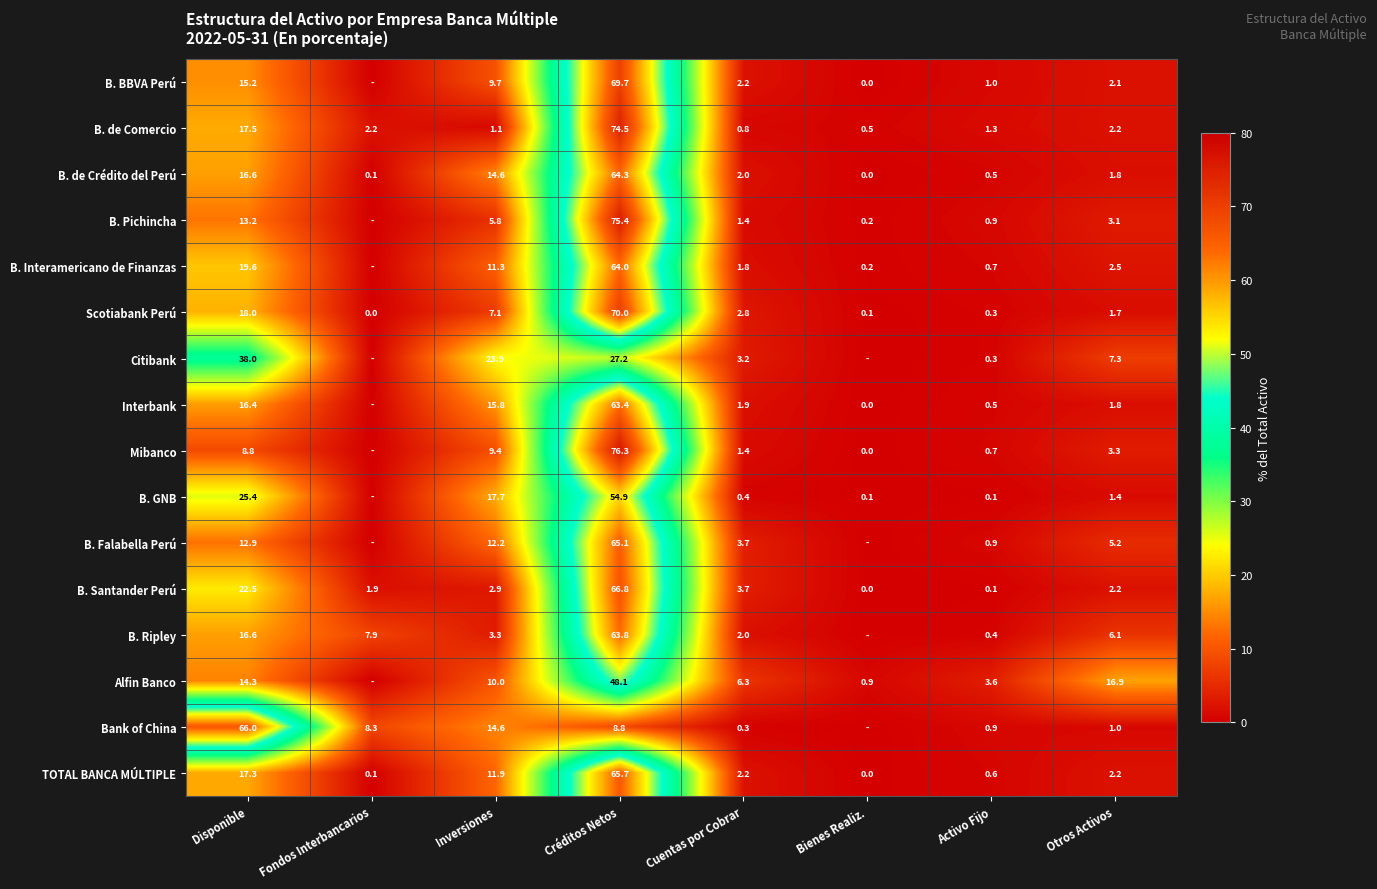

What is the difference between the maximum and minimum values in the B. de Comercio series?

74.0